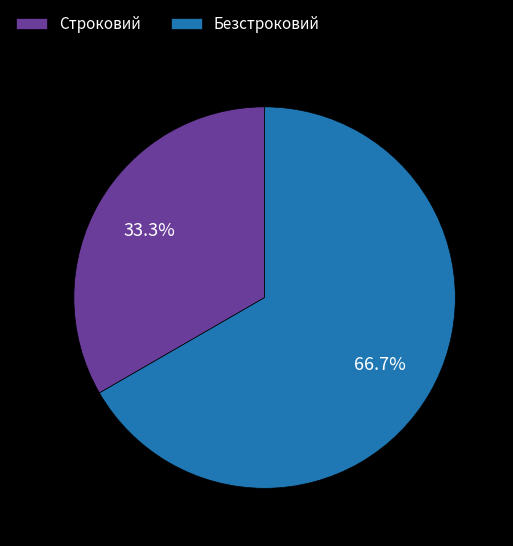

Does Строковий represent more than half of the total?

No